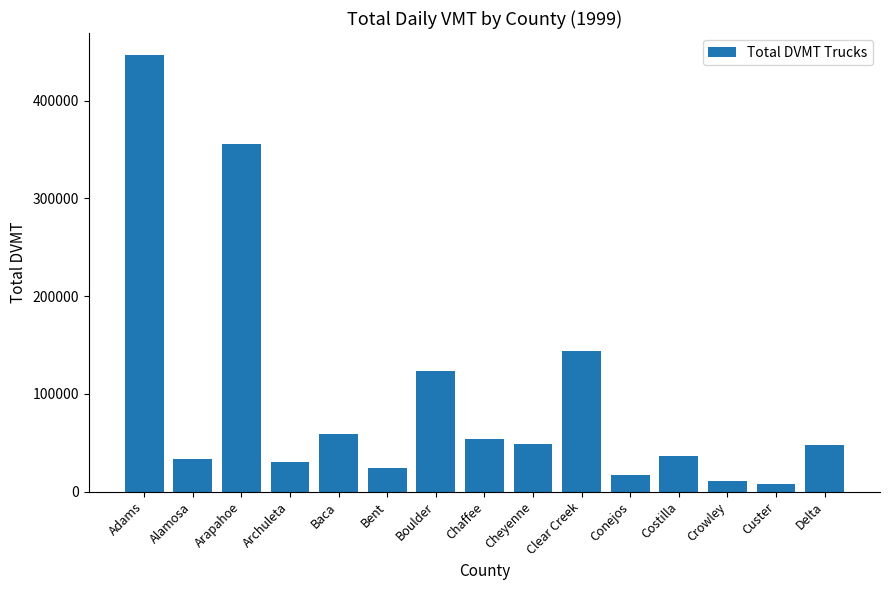

What is the sum of the values at Archuleta and Clear Creek?

173947.0